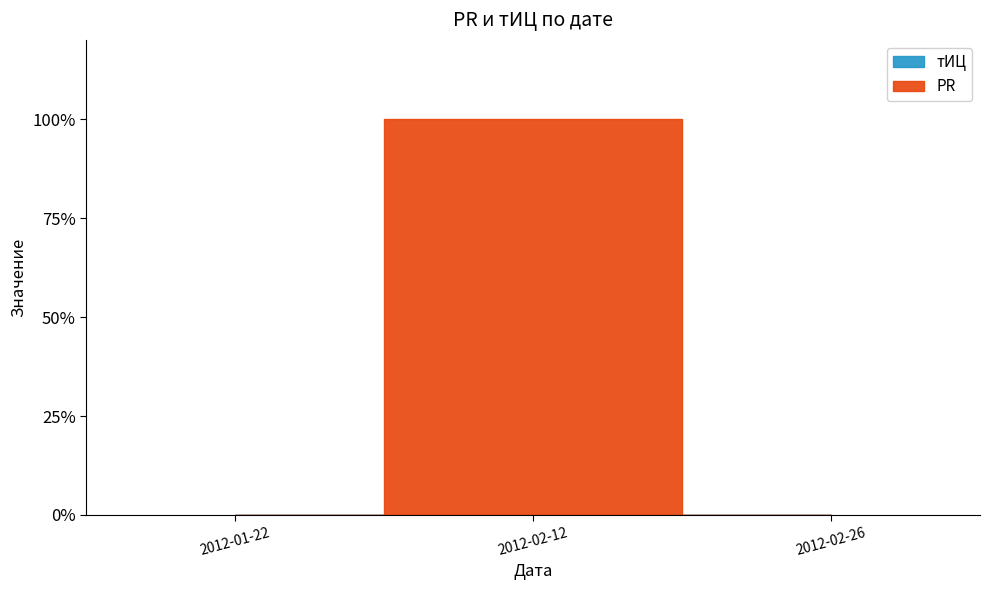

At which category is the sum across all series the highest?

2012-02-12